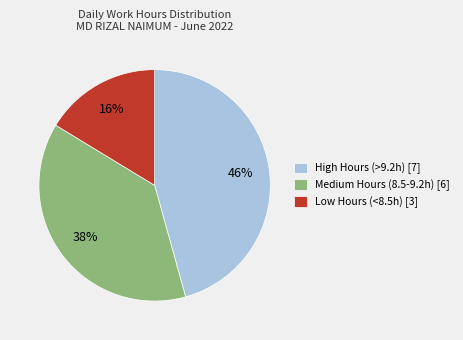

Does any single category account for the majority?

No